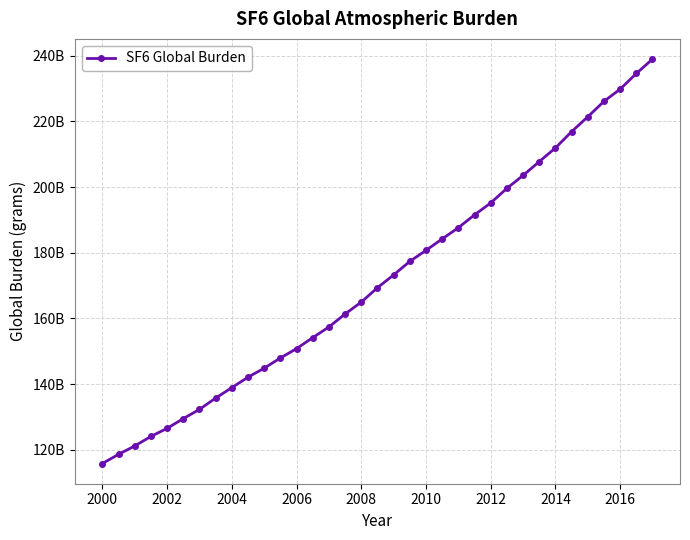

What is the smallest value displayed?

115790131714.8